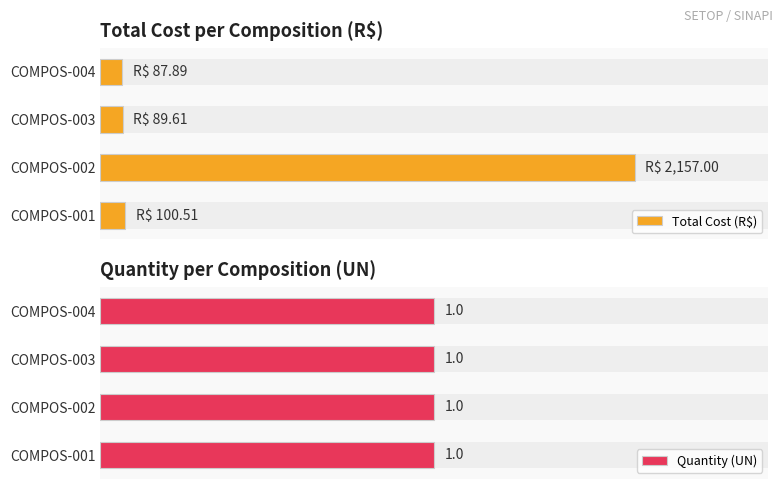

What is the value of the Total Cost (R$) bar at the 3rd from the left?

89.6